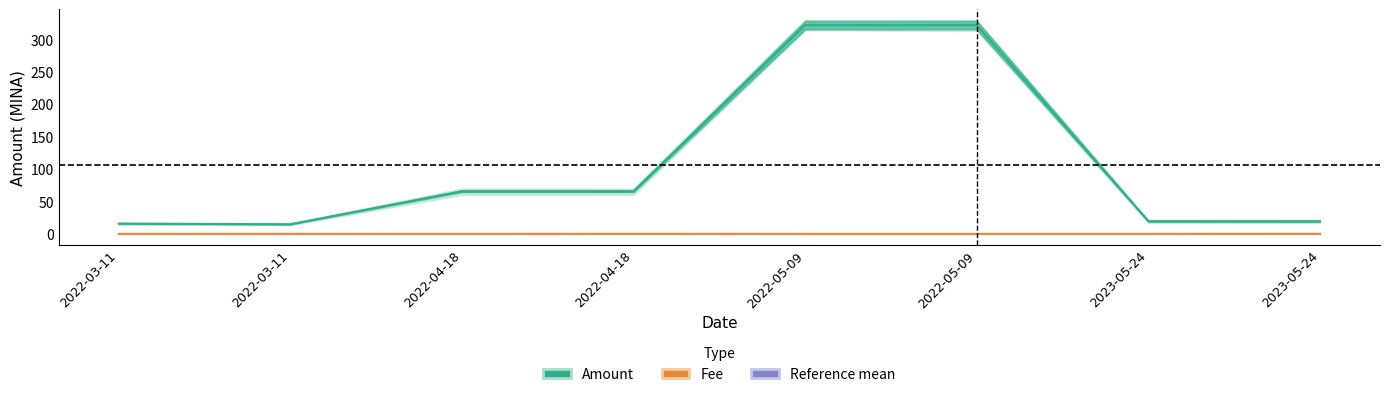

True or false: Fee has more than 1 interior local peaks.

False